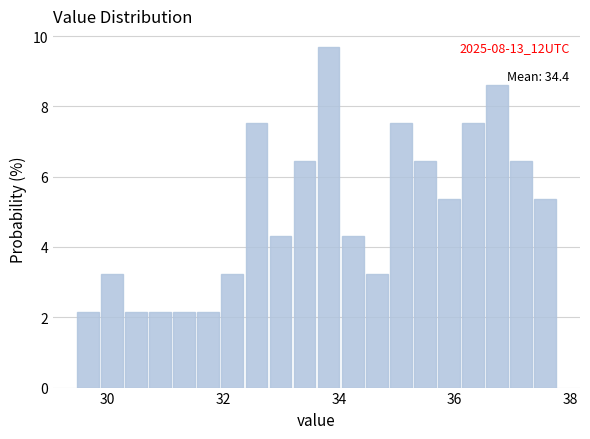

Around what value on the x-axis is the tallest bar? Give the approximate position of its centre, as read against the axis.

33.8